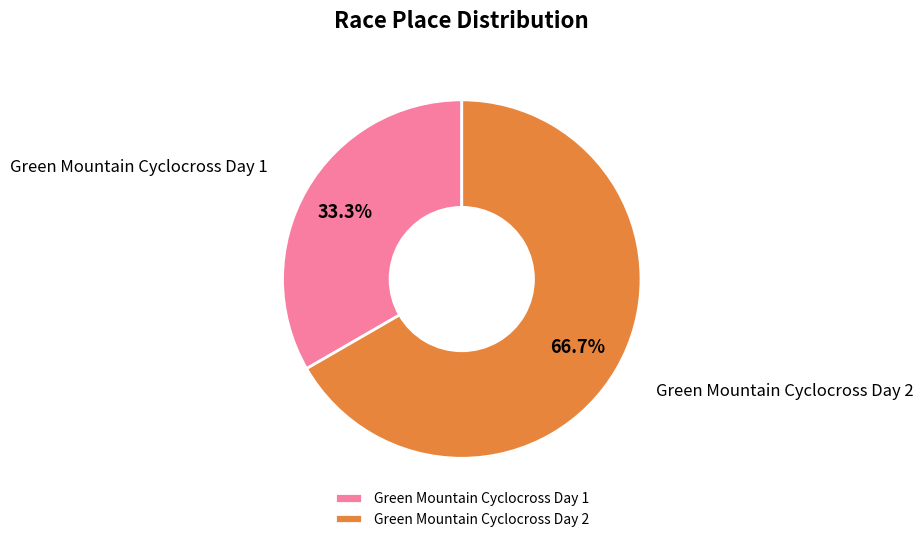

Combined, do Green Mountain Cyclocross Day 1 and Green Mountain Cyclocross Day 2 account for over 50%?

Yes